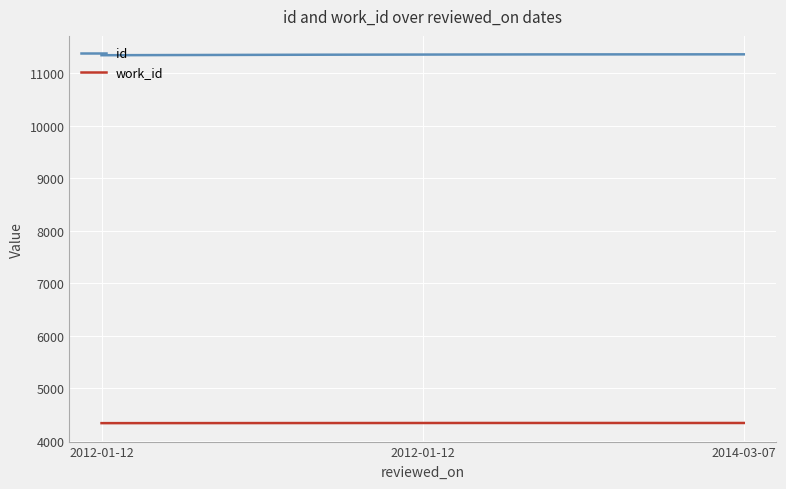

List the series in order of their peak value, lowest first.

work_id, id